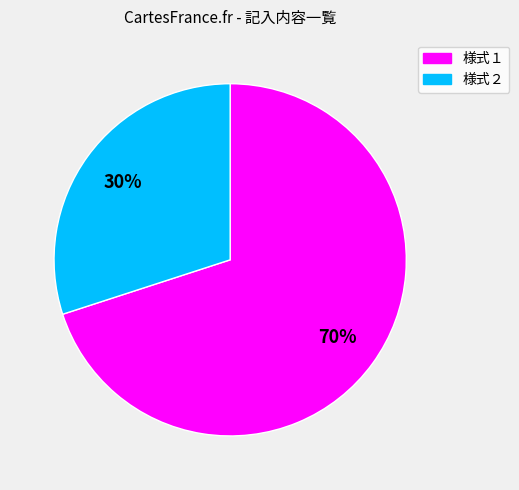

To the nearest percent, what is the difference between the largest and smallest slice percentages?

40%